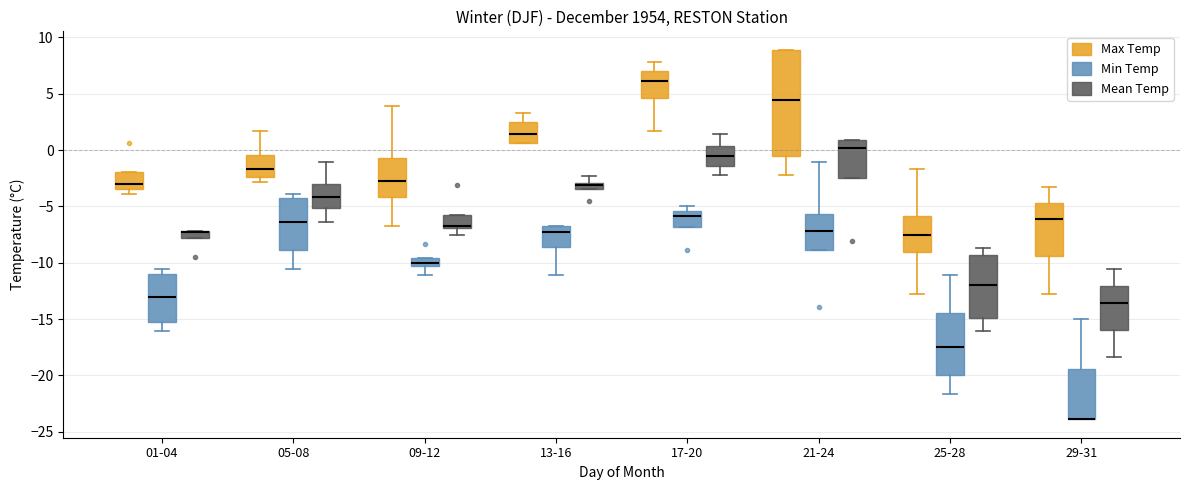

Which box is the tallest, from its lower edge to its upper edge?

21-24 (Max Temp)